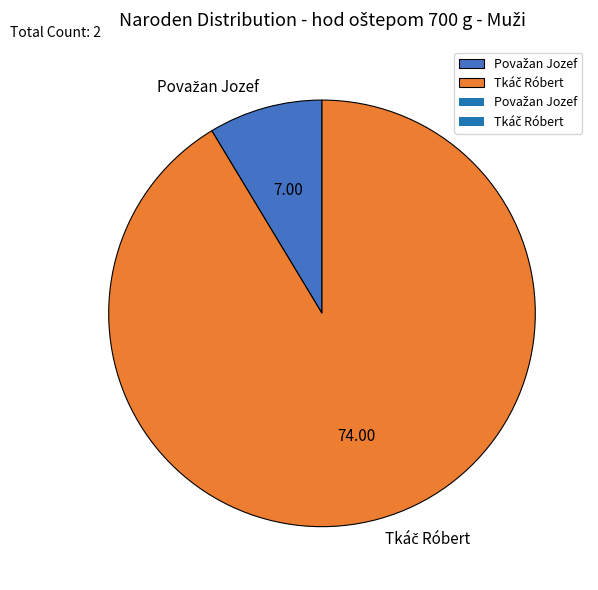

How many slices are in this pie chart?

2